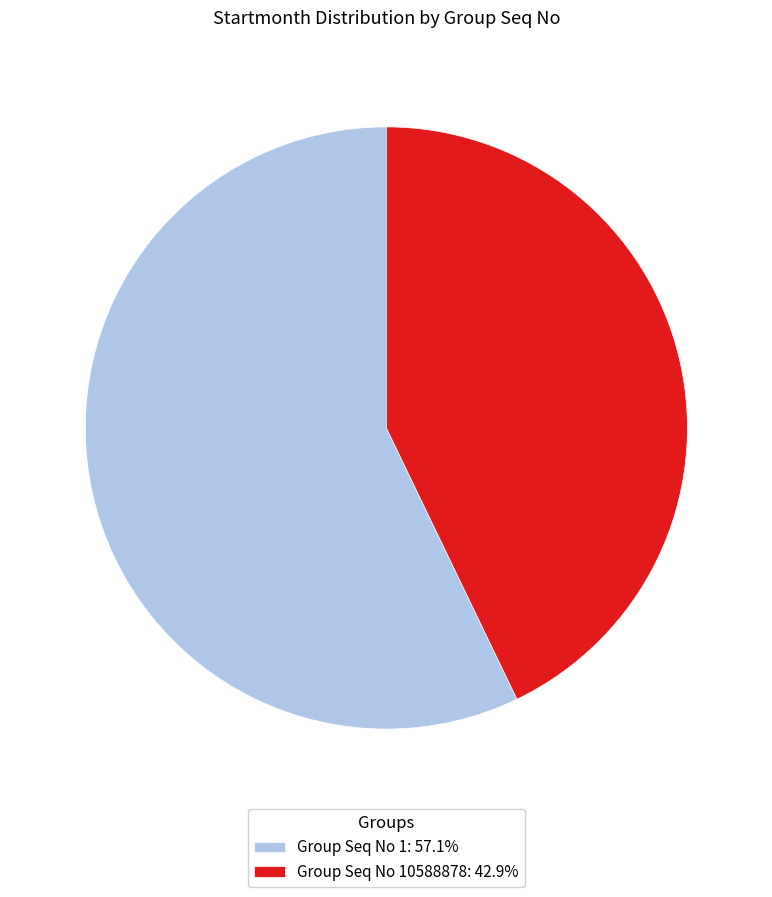

Do Group Seq No 1: 57.1% and Group Seq No 10588878: 42.9% together represent more than half of the pie?

Yes